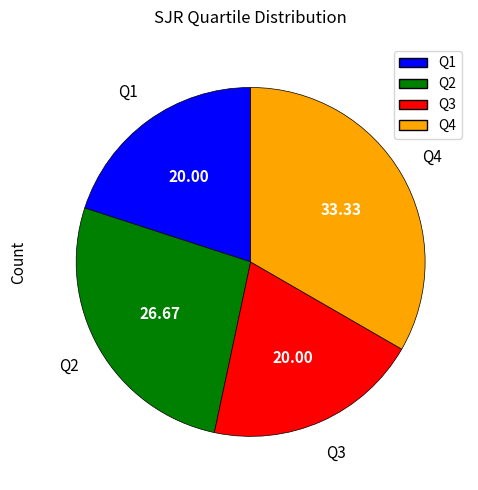

Do Q3 and Q4 together represent more than half of the pie?

Yes